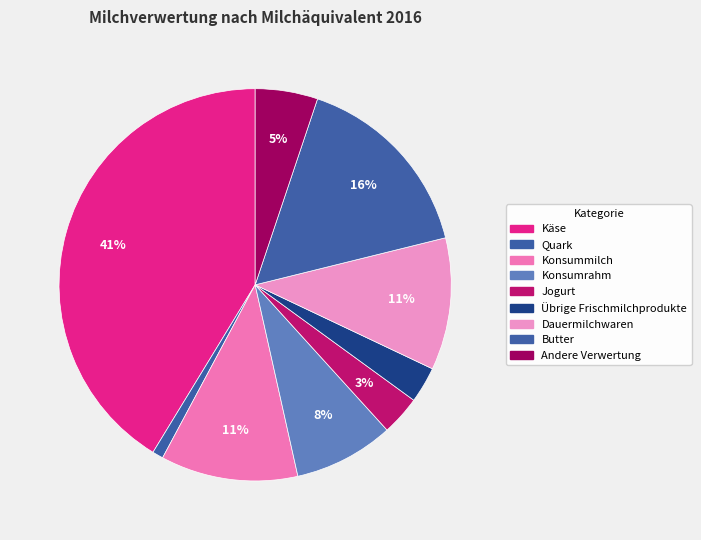

How many slices are in this pie chart?

9